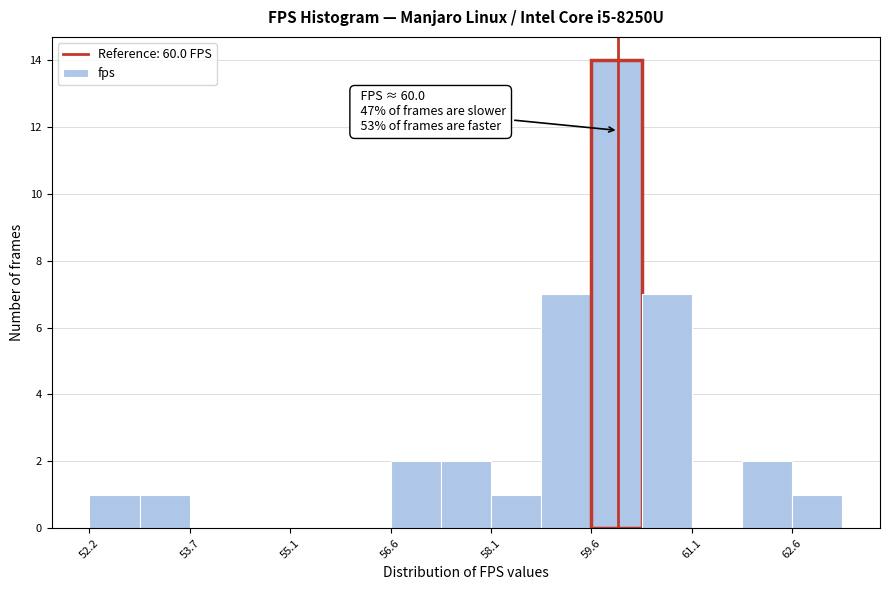

Read against the x-axis, roughly where is the centre of the tallest bar?

60.0